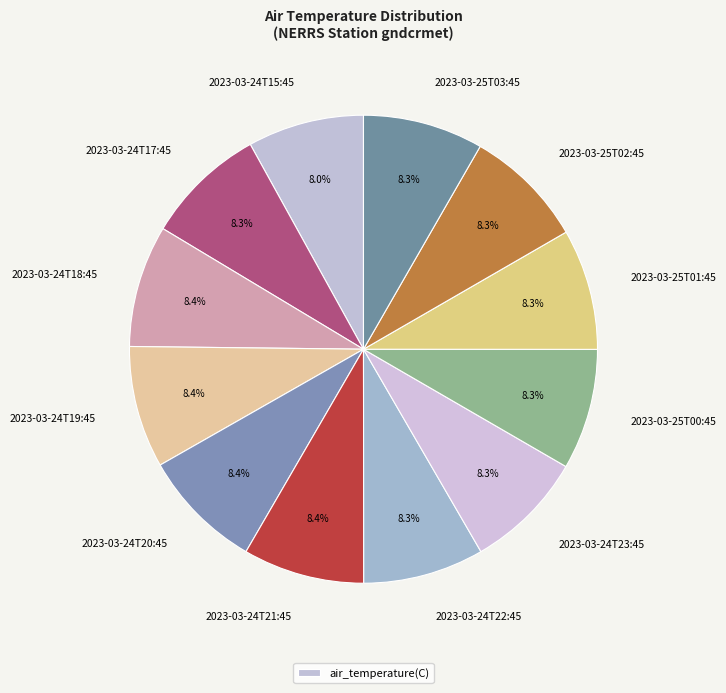

To the nearest percent, what is the average slice percentage?

8%